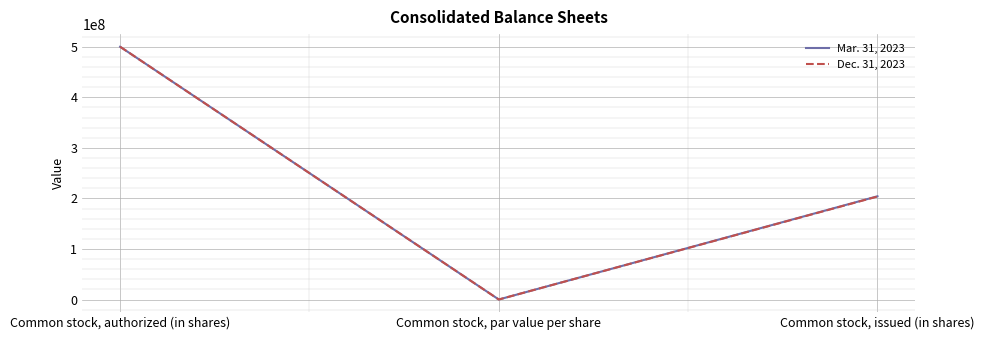

What is the sum of the Dec. 31, 2023 values at Common stock, authorized (in shares) and Common stock, issued (in shares)?

703689090